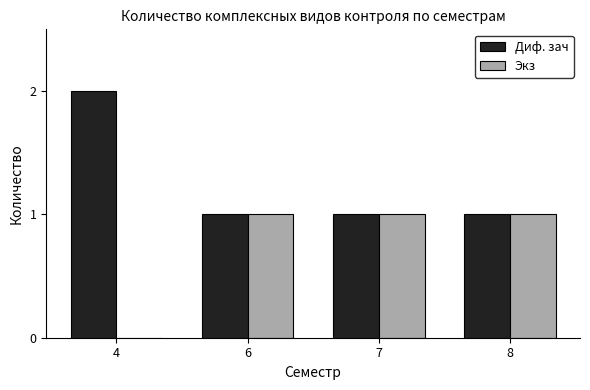

Count the number of categories in the chart.

4